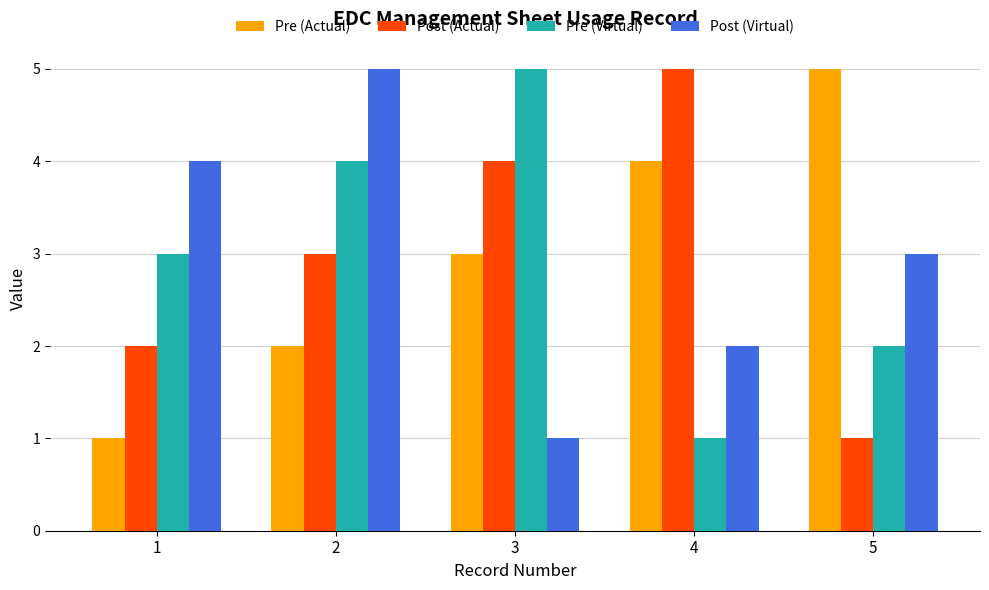

Rank the categories by Post (Actual) value from highest to lowest.

4, 3, 2, 1, 5